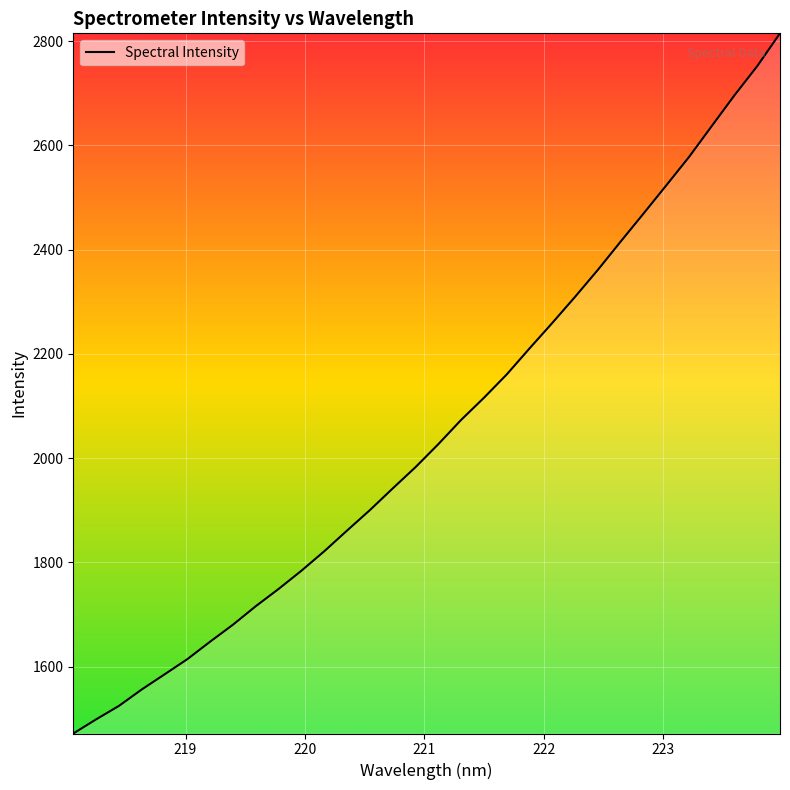

What is the maximum value shown in the chart?

2814.8